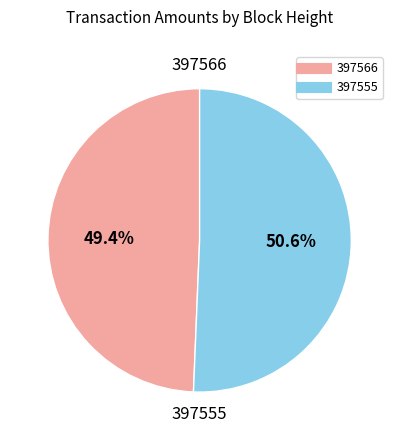

How much of the chart is everything except 397566?

50.6%